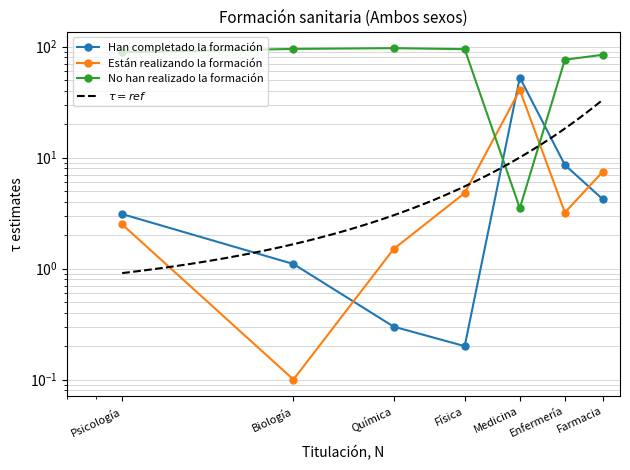

At Física, list the series in order from largest to smallest.

No han realizado la formación, Están realizando la formación, Han completado la formación